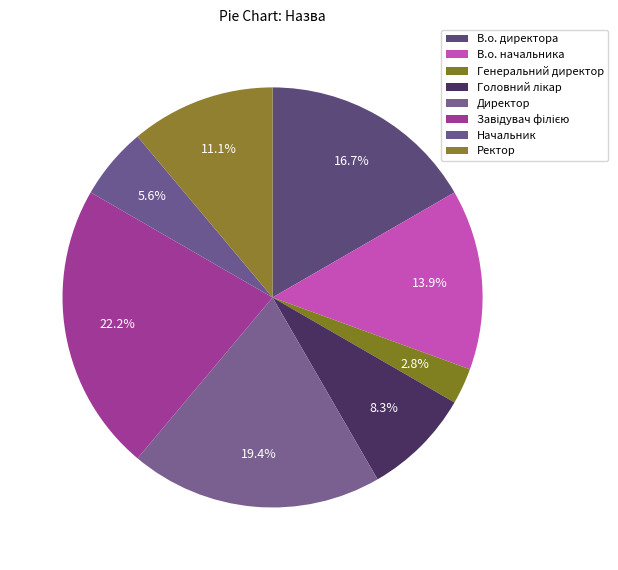

What percentage is the Генеральний директор slice, to the nearest percent?

3%